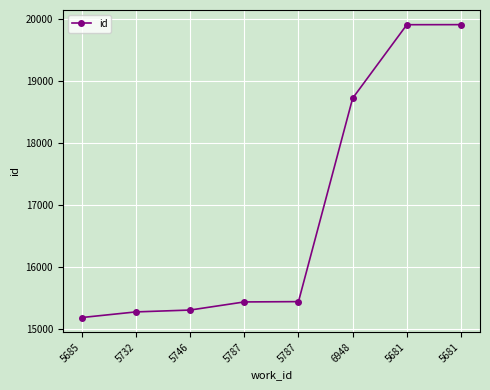

Rank the categories by value from lowest to highest.

5685, 5732, 5746, 5787, 5787, 6948, 5681, 5681